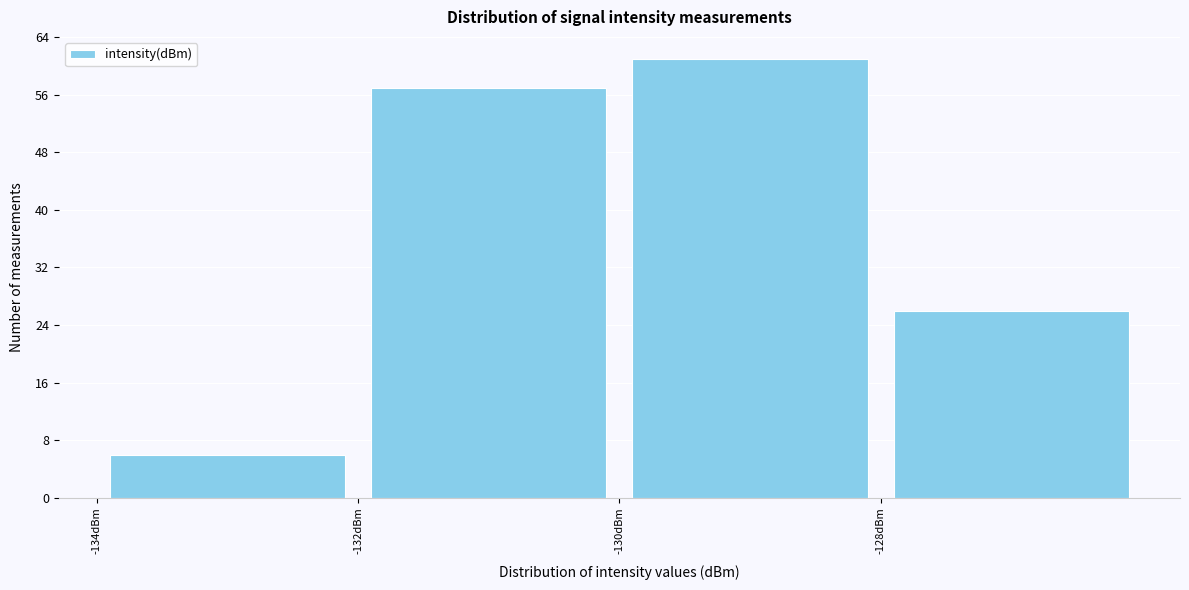

Reading left to right, list every bar in this chart as the range it spans on the x-axis followed by its height. The values are not printed on the chart, so give them approximately, as read against the axis.

-134 to -132: 6
-132 to -130: 57
-130 to -128: 61
-128 to -126: 26